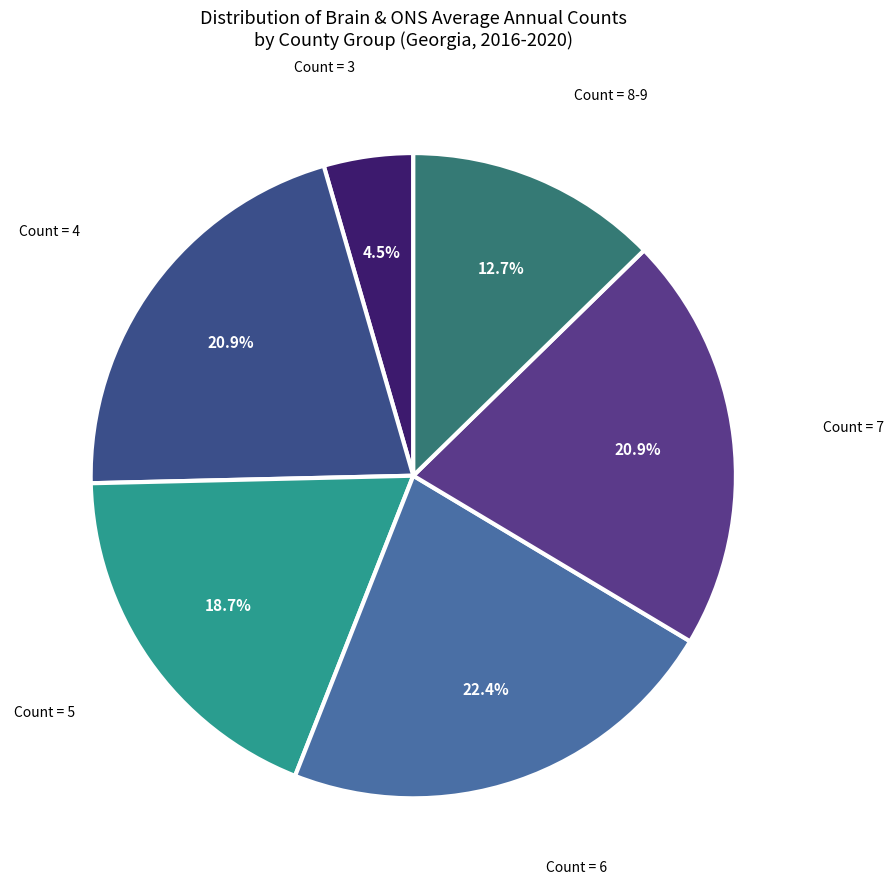

How many segments does this pie chart have?

6